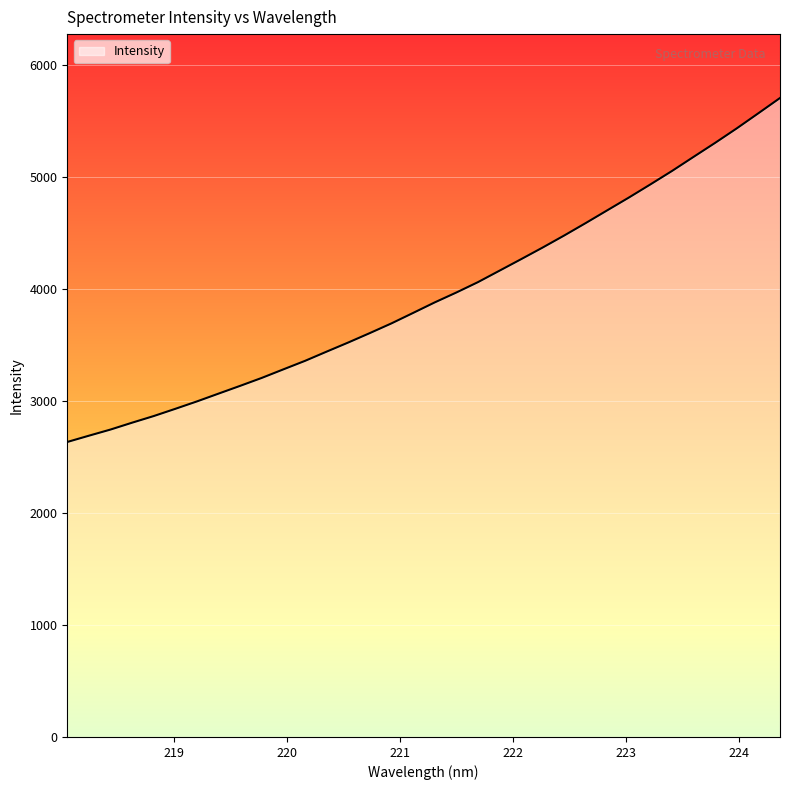

What is the maximum value shown in the chart?

5708.3